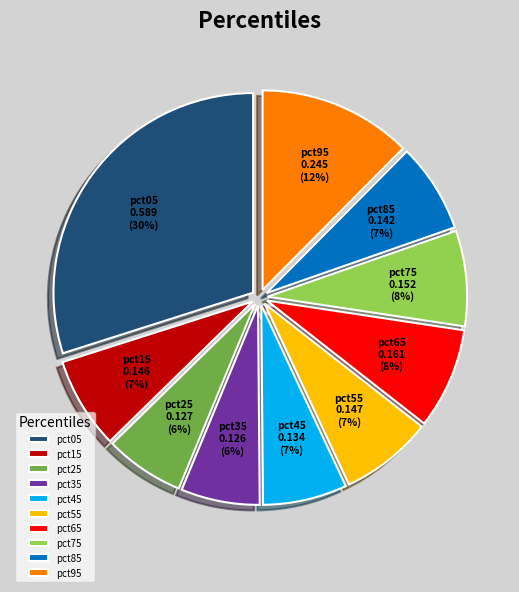

To the nearest percent, what percentage of the pie is pct65?

8%